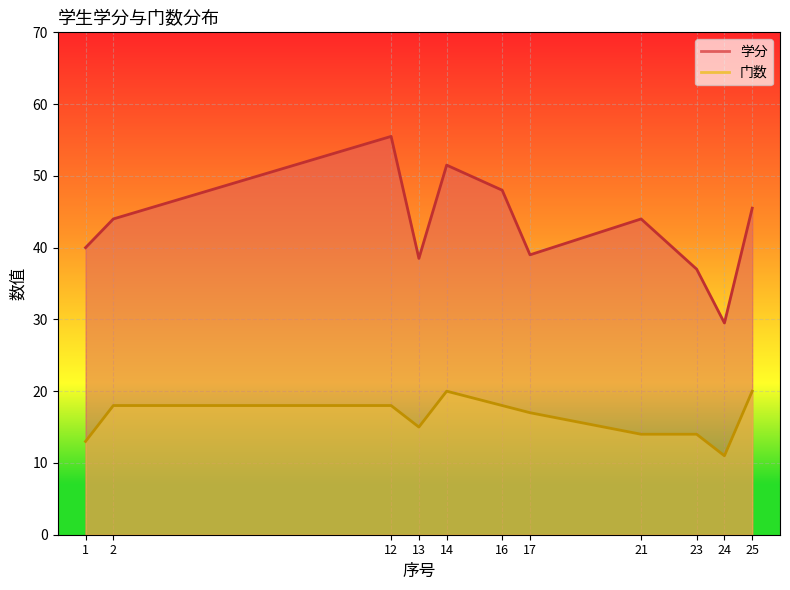

Where is 学分 nearest to the value 42?

1